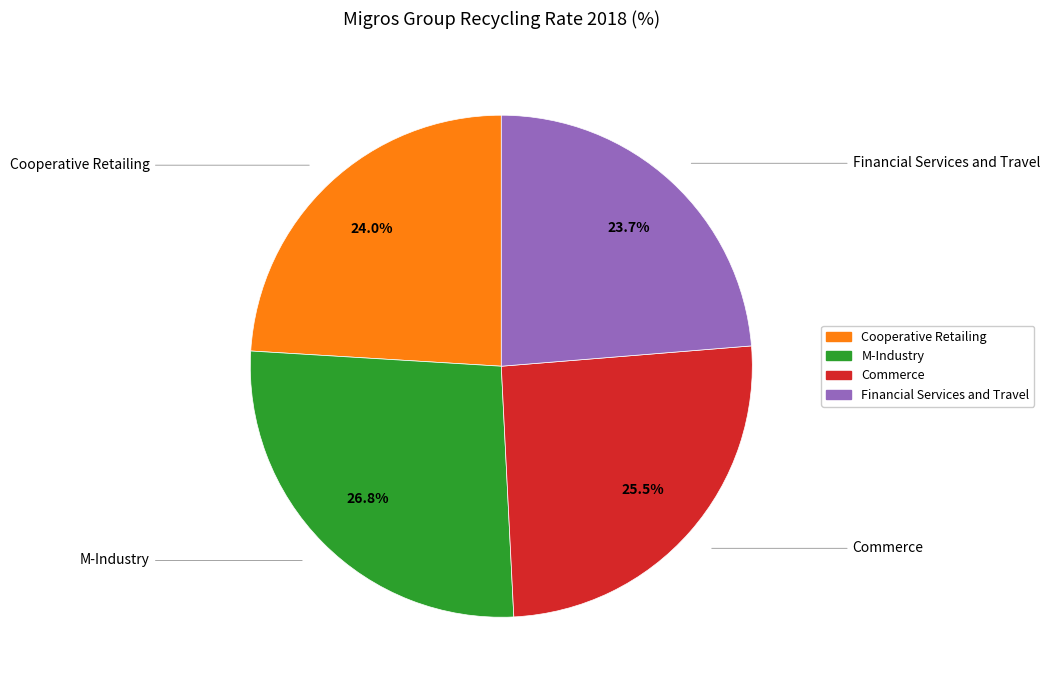

To the nearest percent, what portion does Financial Services and Travel represent?

24%